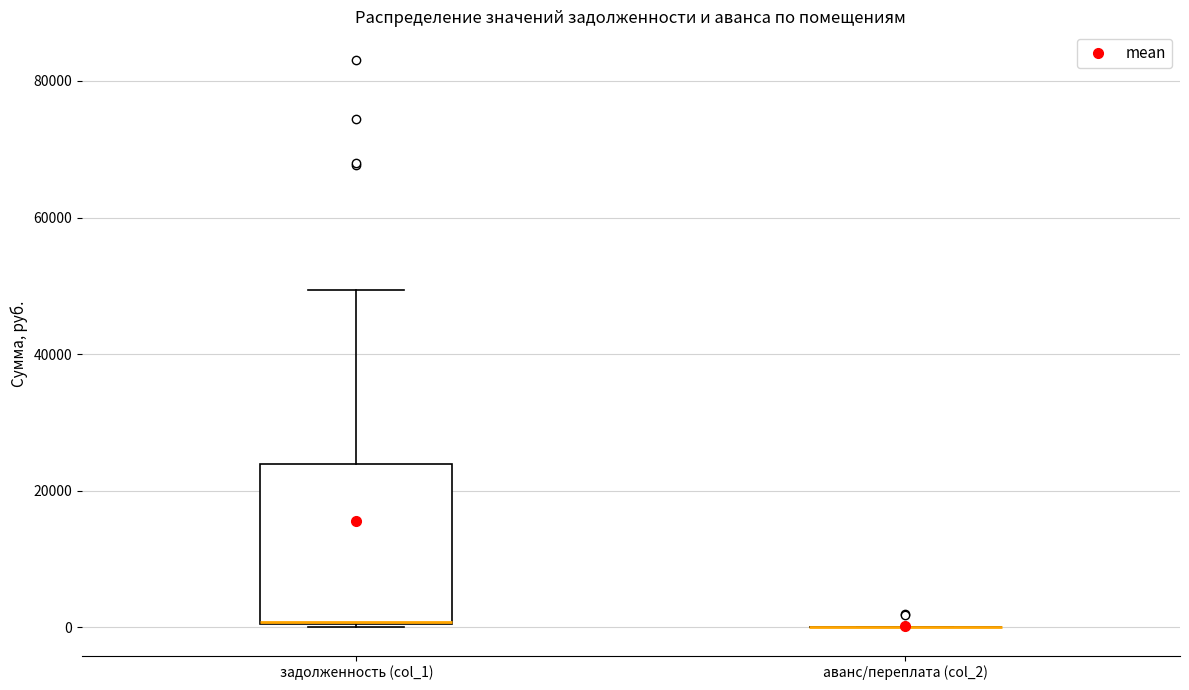

Reading left to right, read every box against the y-axis: the position of its median line, the range the box covers, and the ends of its whiskers. The values are not printed on the chart, so give them approximately, as read against the axis.

задолженность (col_1): median 0 (drawn on the box's lower edge), box 0 to 24000, whiskers 0 to 50000
аванс/переплата (col_2): box collapsed to a line at 0, whiskers 0 to 0